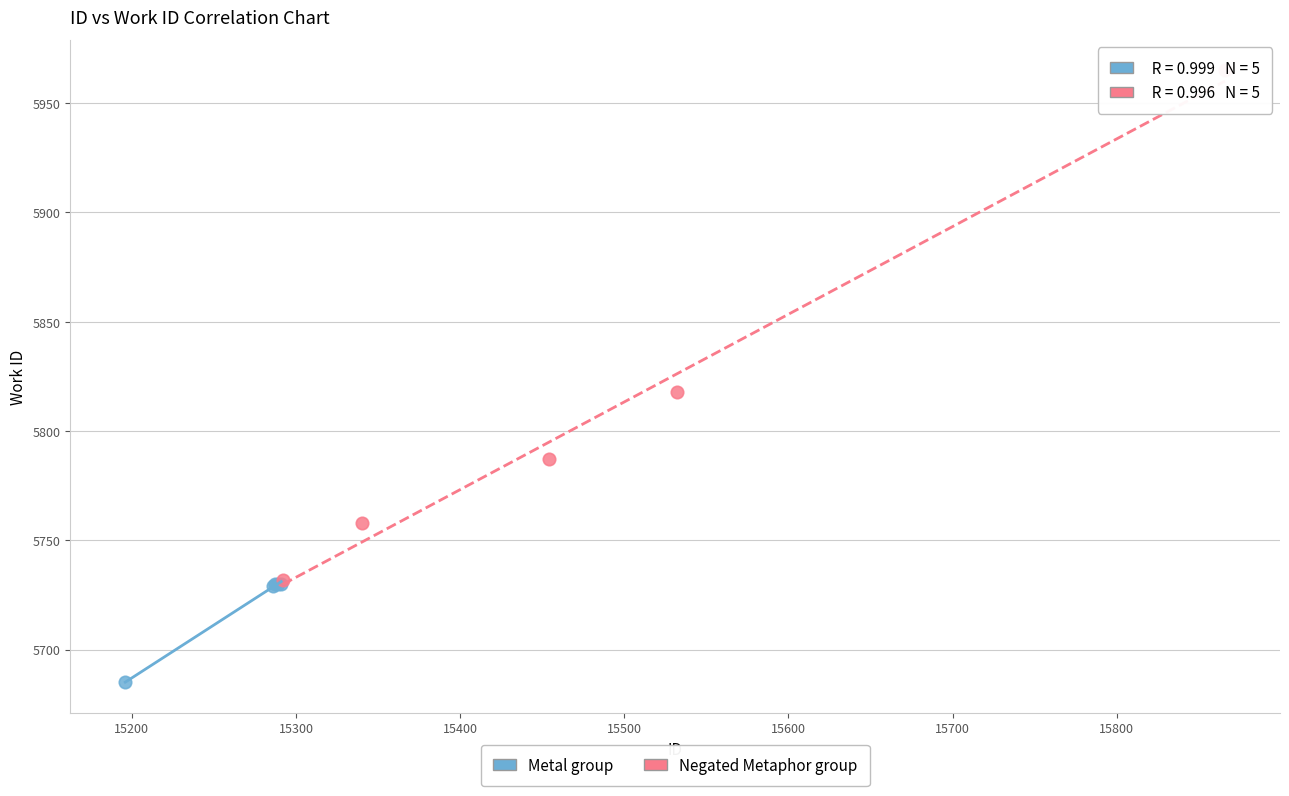

What are all the series names shown in the legend?

Metal group, Negated Metaphor group